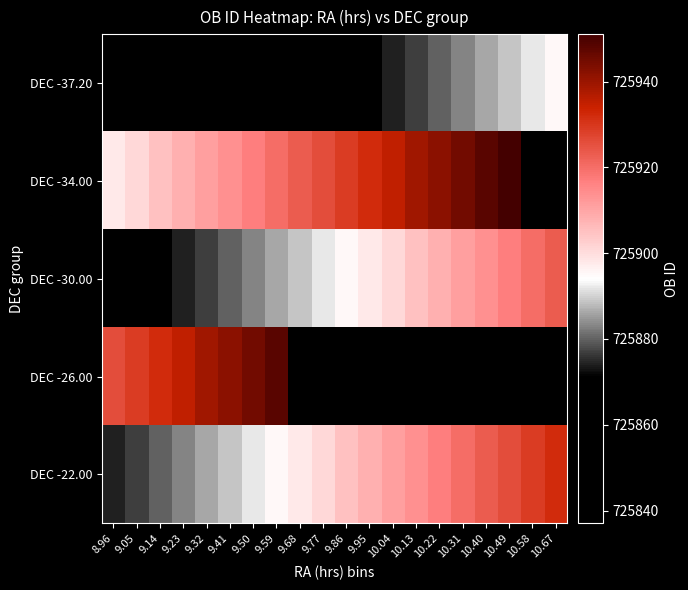

Reading left to right, transcribe all the data shown in this chart.

DEC -37.20: 8.96=725837	9.05=725840	9.14=725843	9.23=725846	9.32=725849	9.41=725852	9.50=725855	9.59=725858	9.68=725861	9.77=725864	9.86=725867	9.95=725871	10.04=725874	10.13=725877	10.22=725880	10.31=725883	10.40=725886	10.49=725889	10.58=725892	10.67=725895
DEC -34.00: 8.96=725898	9.05=725901	9.14=725905	9.23=725908	9.32=725911	9.41=725914	9.50=725917	9.59=725920	9.68=725923	9.77=725926	9.86=725929	9.95=725932	10.04=725935	10.13=725939	10.22=725942	10.31=725945	10.40=725948	10.49=725951	10.58=725858	10.67=725861
DEC -30.00: 8.96=725864	9.05=725867	9.14=725871	9.23=725874	9.32=725877	9.41=725880	9.50=725883	9.59=725886	9.68=725889	9.77=725892	9.86=725895	9.95=725898	10.04=725901	10.13=725905	10.22=725908	10.31=725911	10.40=725914	10.49=725917	10.58=725920	10.67=725923
DEC -26.00: 8.96=725926	9.05=725929	9.14=725932	9.23=725935	9.32=725939	9.41=725942	9.50=725945	9.59=725948	9.68=725837	9.77=725840	9.86=725843	9.95=725846	10.04=725849	10.13=725852	10.22=725855	10.31=725858	10.40=725861	10.49=725864	10.58=725867	10.67=725871
DEC -22.00: 8.96=725874	9.05=725877	9.14=725880	9.23=725883	9.32=725886	9.41=725889	9.50=725892	9.59=725895	9.68=725898	9.77=725901	9.86=725905	9.95=725908	10.04=725911	10.13=725914	10.22=725917	10.31=725920	10.40=725923	10.49=725926	10.58=725929	10.67=725932